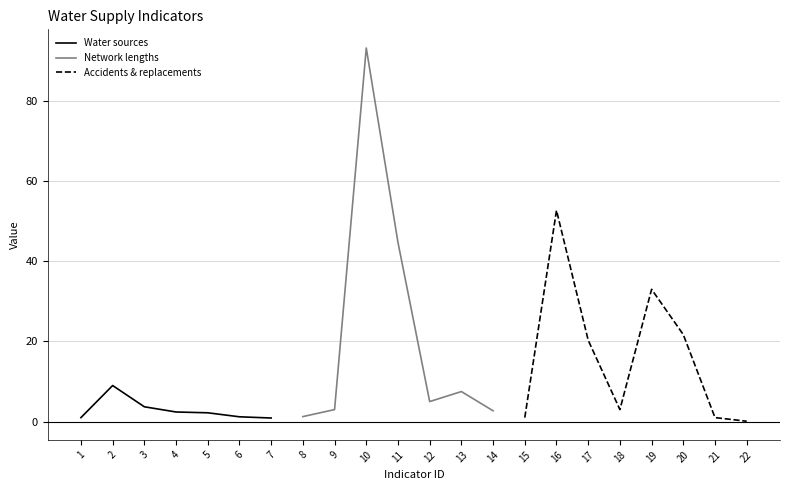

True or false: Water sources and Accidents & replacements intersect in this chart.

False